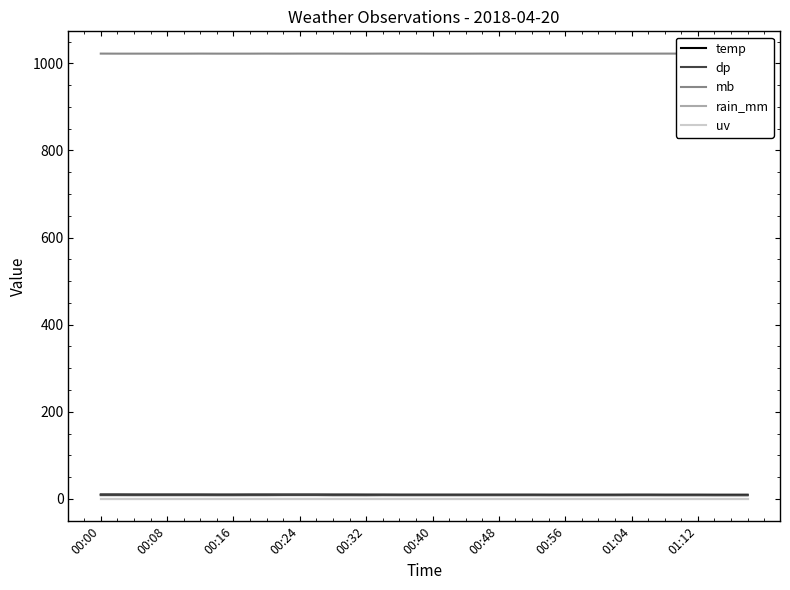

How many lines are shown in the chart?

5